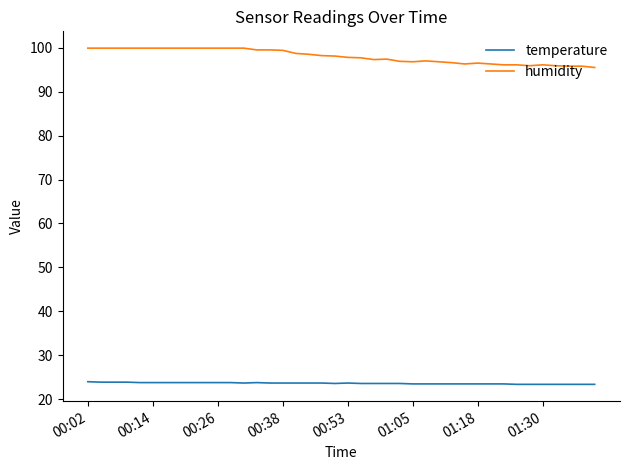

What is the maximum value for temperature?

24.0